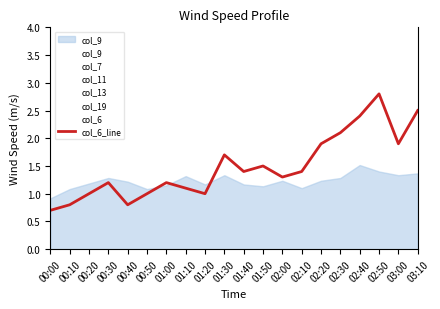

Does the chart display data point markers on the line(s)?

No